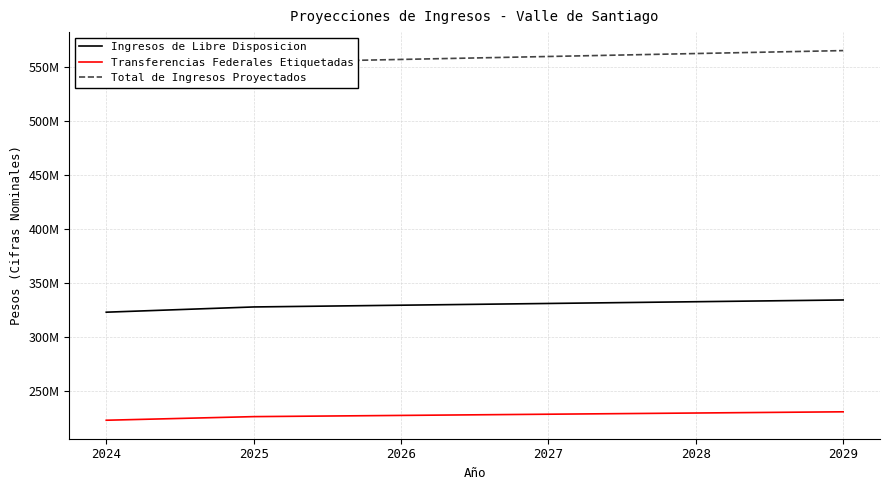

Does the chart have visible grid lines?

Yes